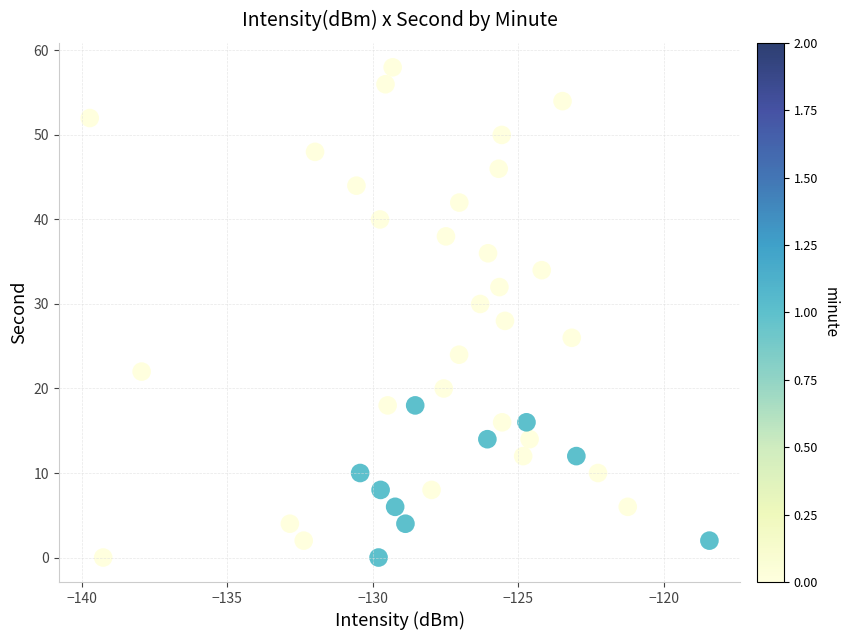

What is the range of Y values (max minus min)?

58